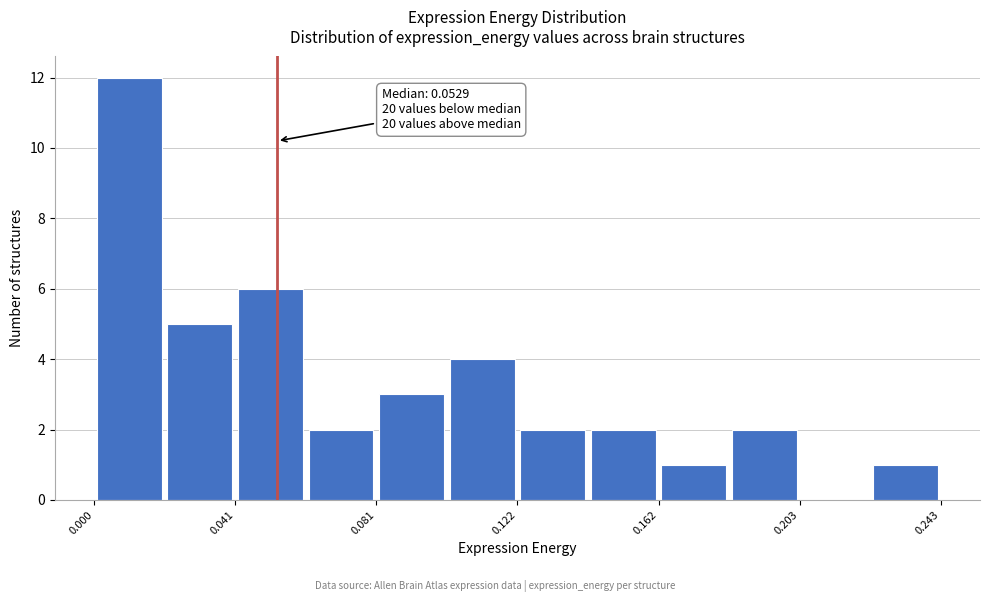

Over which range of the x-axis is the bar tallest?

0.000 to 0.020